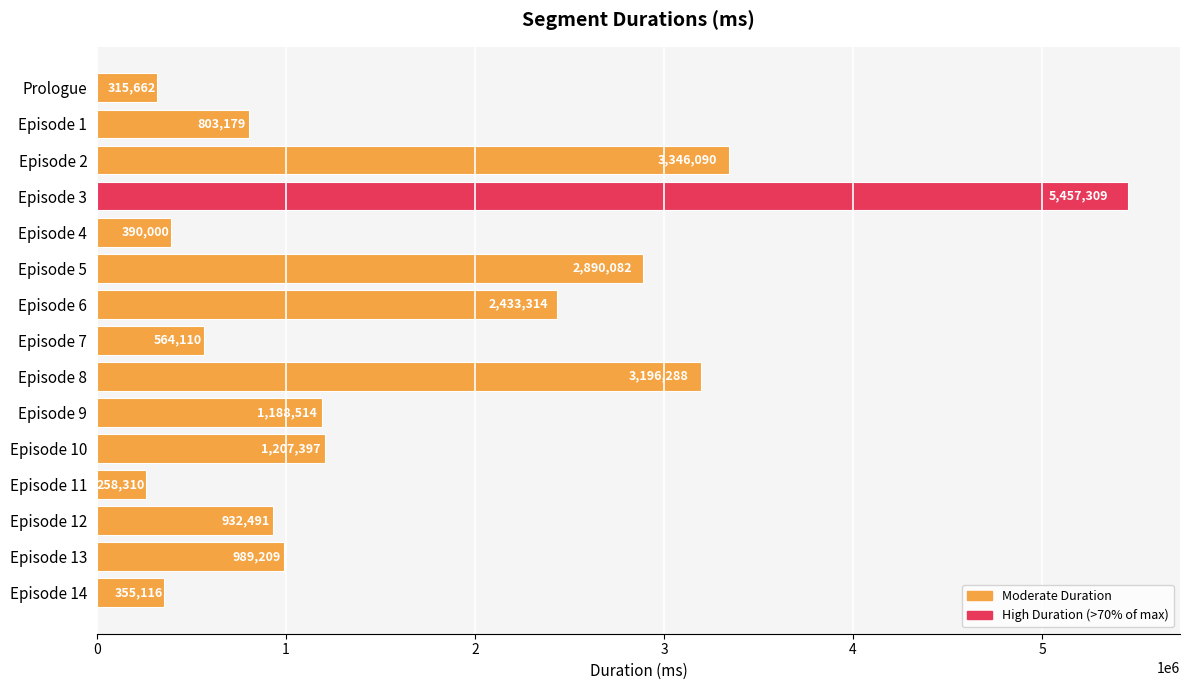

How many data points are less than 989209?

7